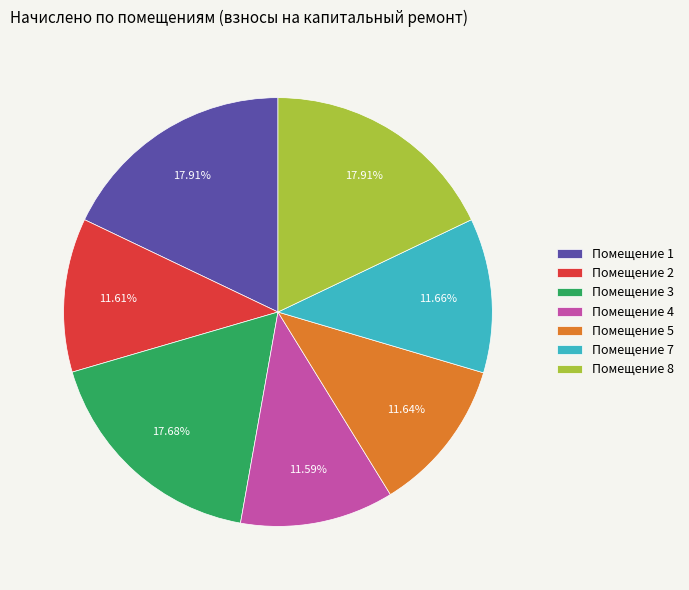

Combined, do Помещение 2 and Помещение 8 account for over 50%?

No